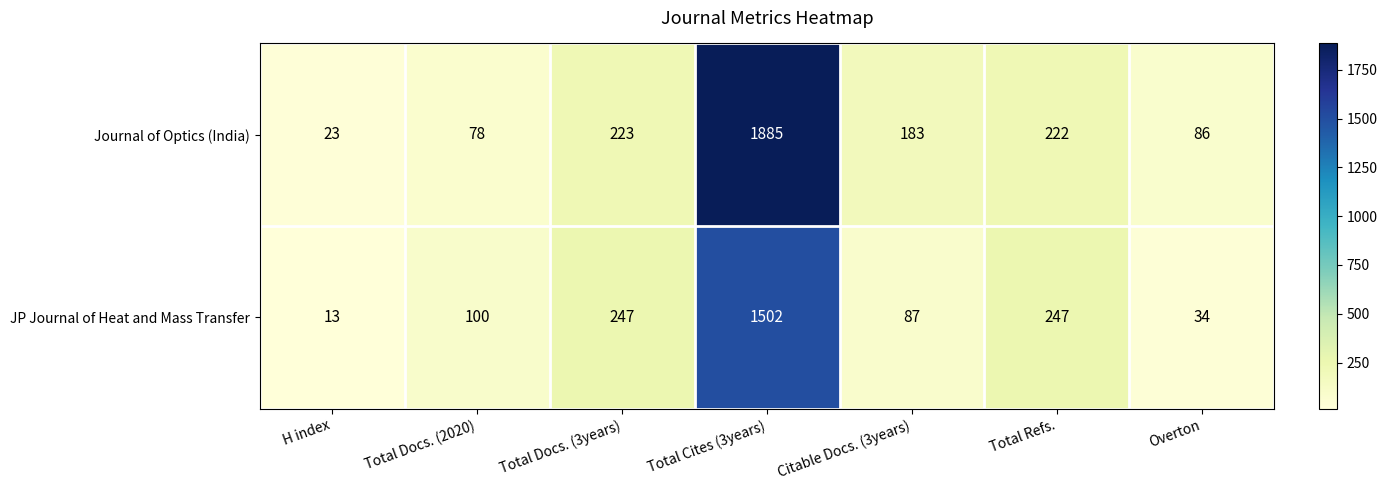

What is the spread (max minus min) of values at Total Docs. (3years)?

24